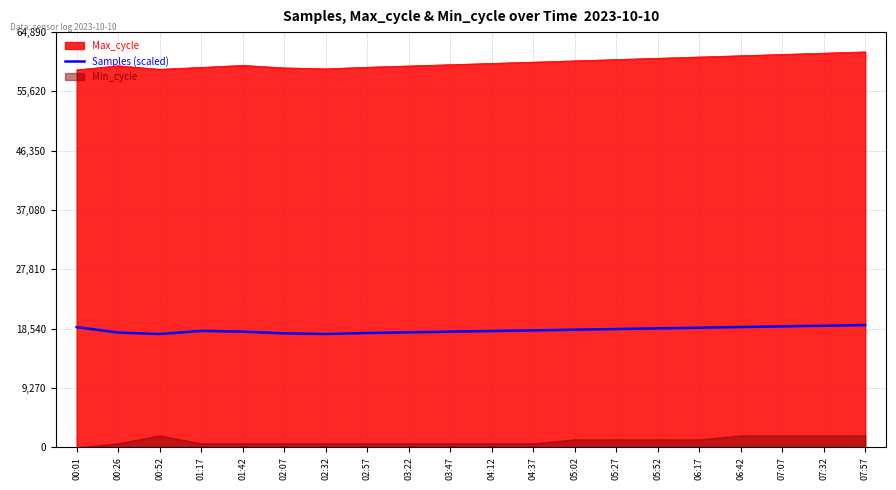

Read the value at 05:27.

18482.0